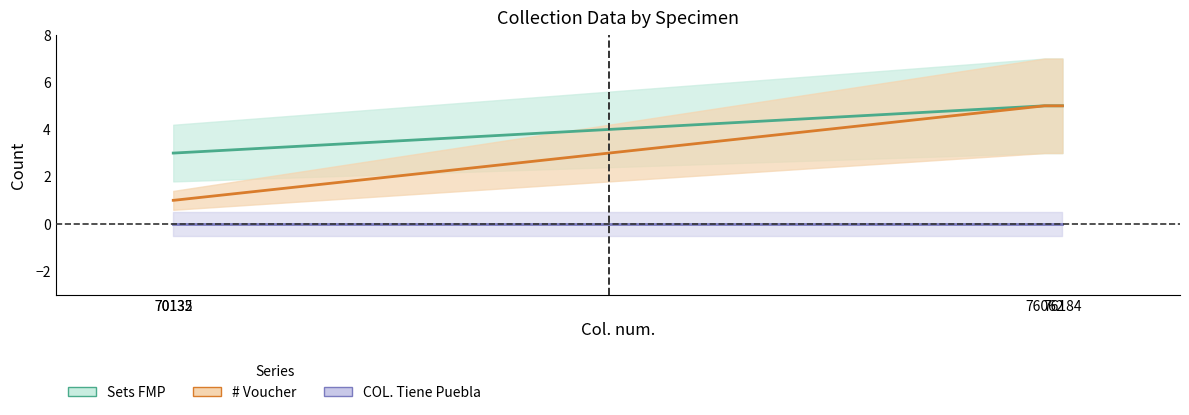

True or false: Sets FMP has a value of 2 at 76184.

False